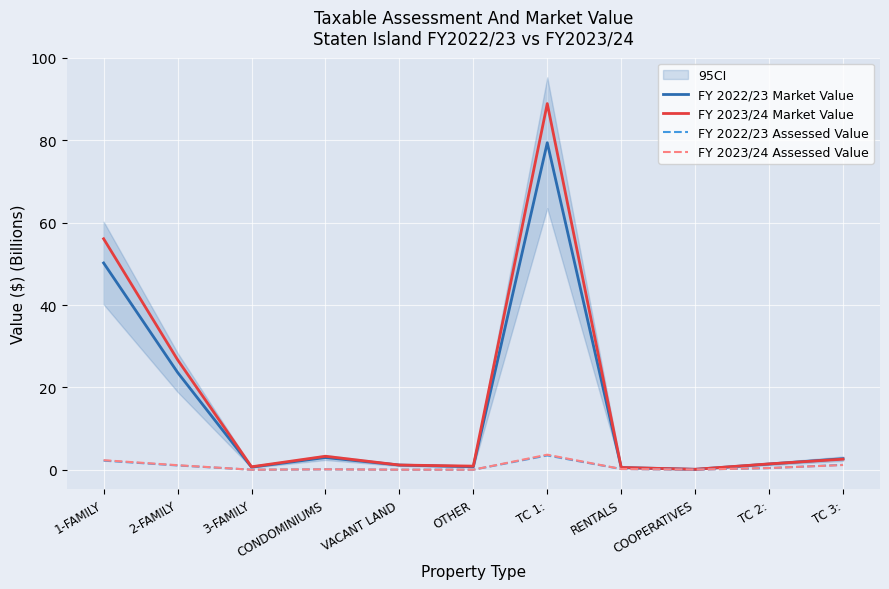

True or false: FY 2023/24 Market Value has a value of 3.9 at TC 3:.

False